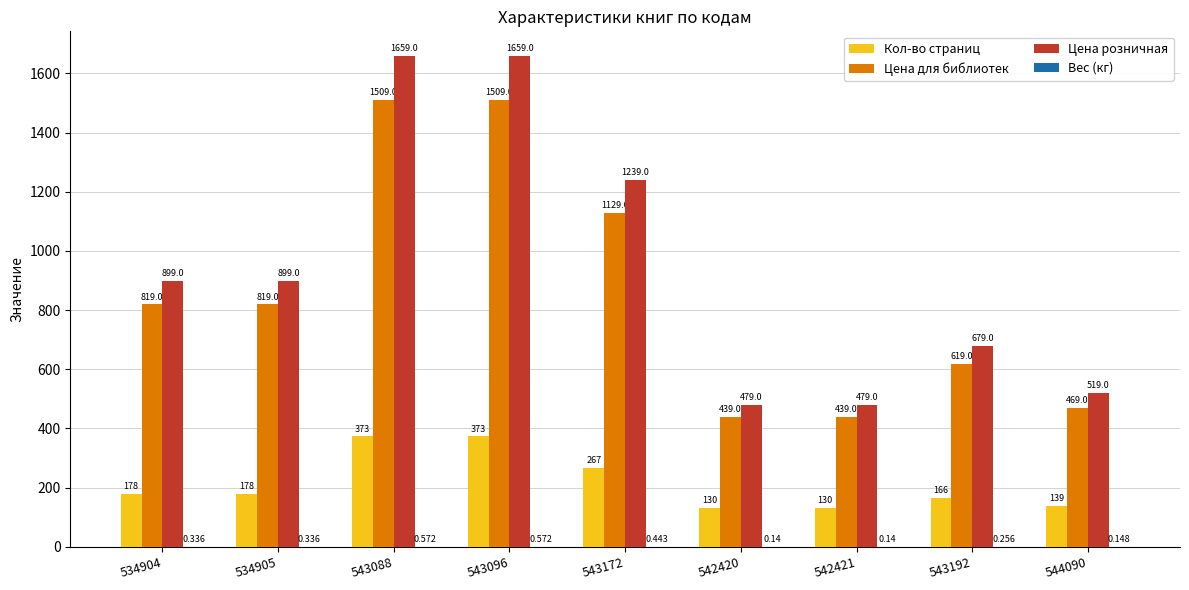

Which series has the largest total across all categories?

Цена розничная